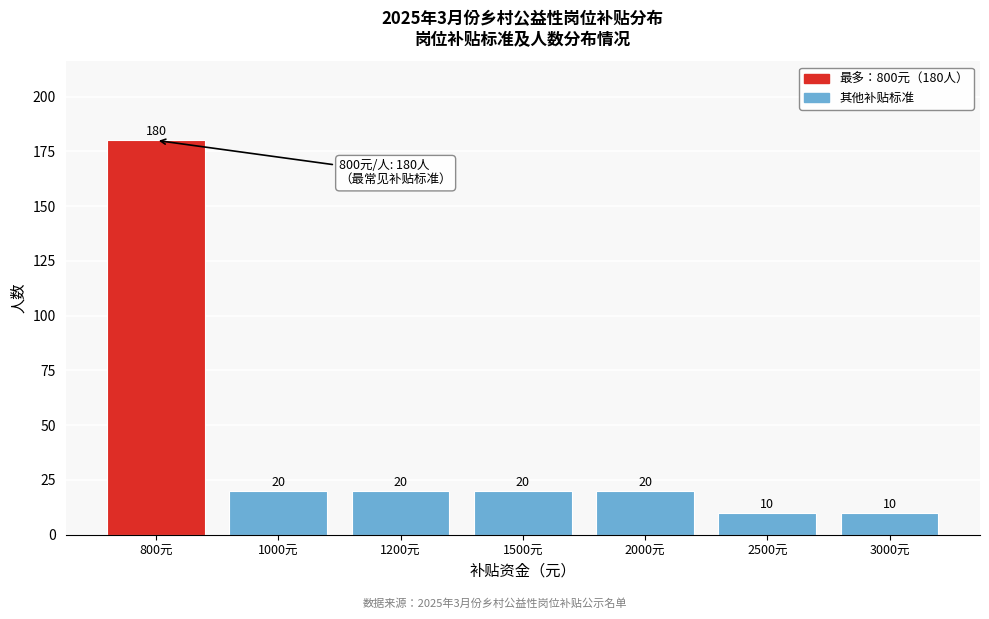

Reading left to right, transcribe all the data shown in this chart.

800元=180	1000元=20	1200元=20	1500元=20	2000元=20	2500元=10	3000元=10